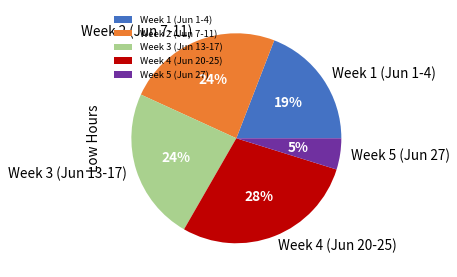

How many slices are in this pie chart?

5